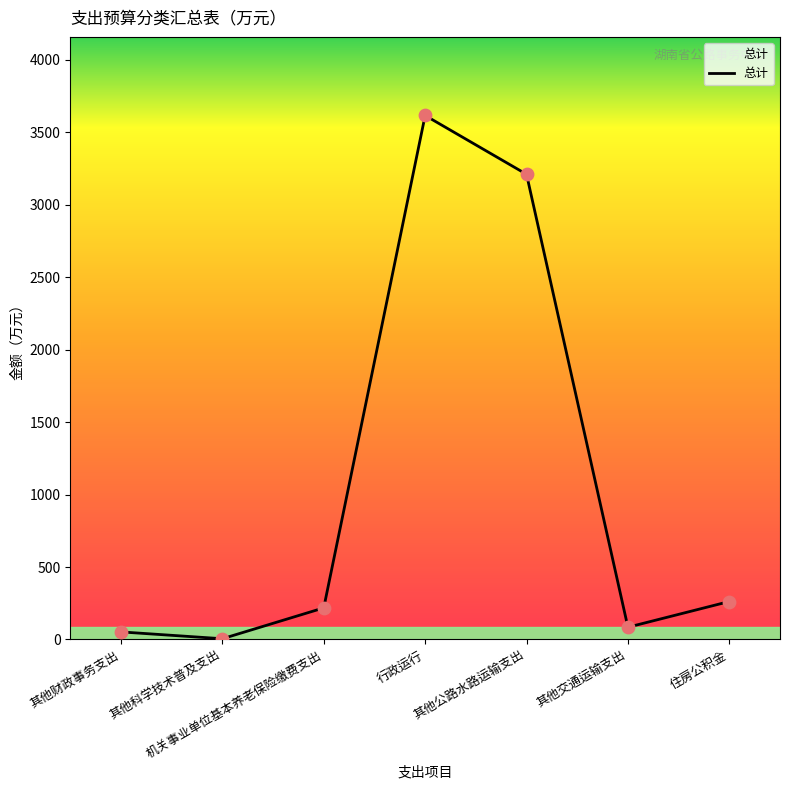

What is the change in value from 其他科学技术普及支出 to 行政运行?

+3611.6